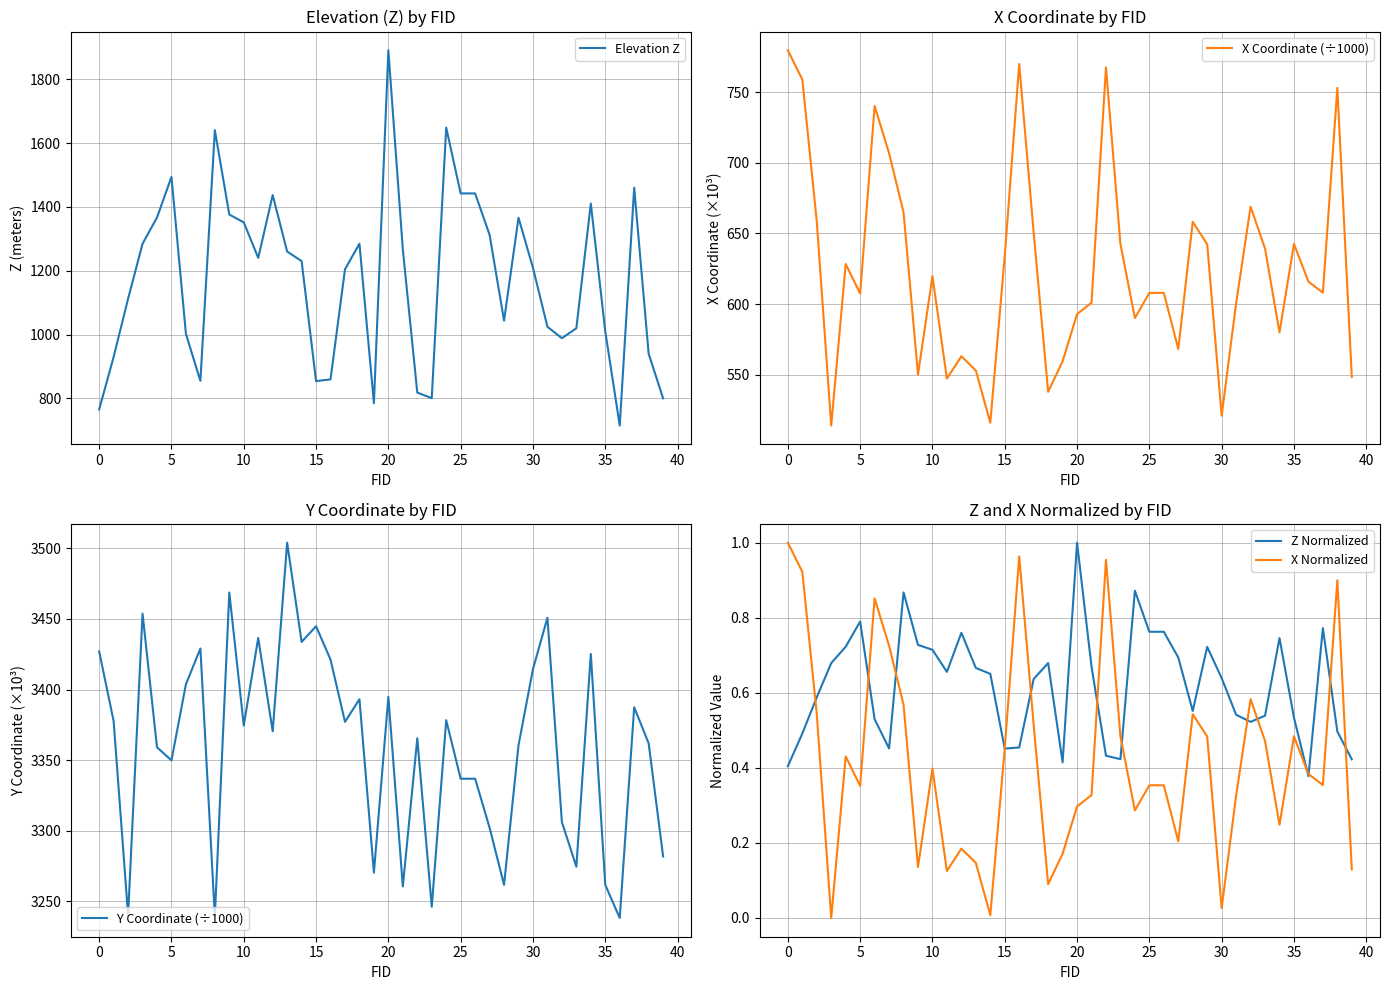

What is the highest value of the Elevation Z series?

1891.5